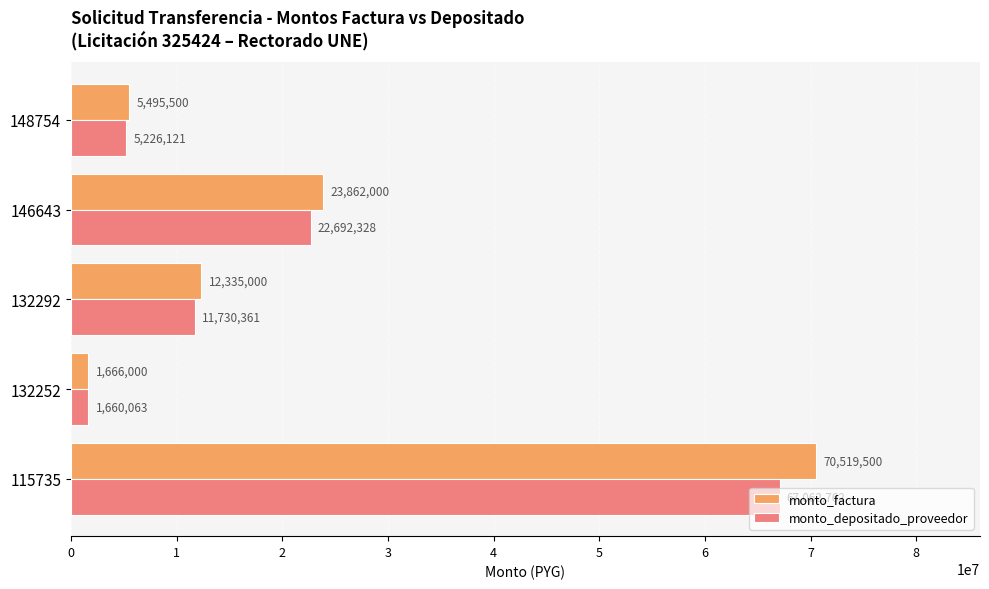

Which series has the largest total across all categories?

monto_factura